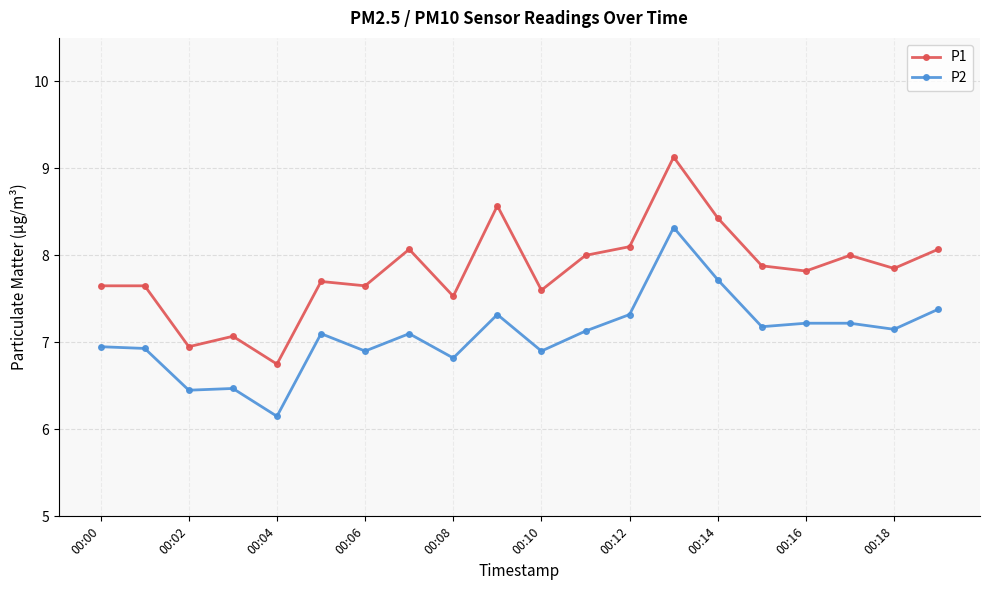

What is the difference between the maximum and minimum values in the P2 series?

2.2